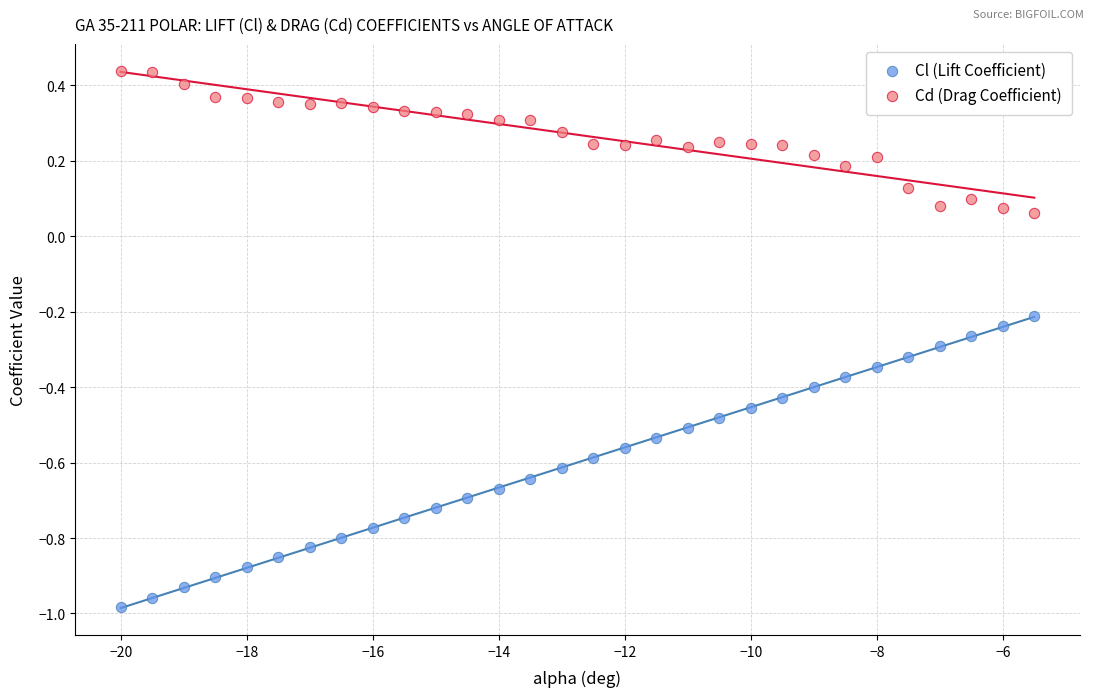

What are all the series names shown in the legend?

Cl (Lift Coefficient), Cd (Drag Coefficient)